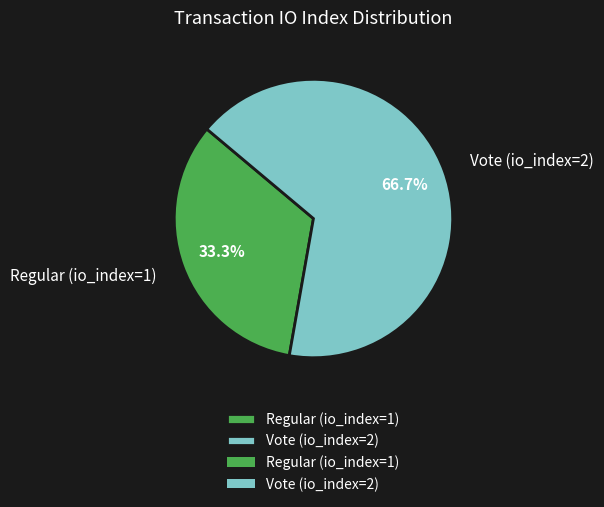

Which has a higher value, Vote (io_index=2) or Regular (io_index=1)?

Vote (io_index=2)